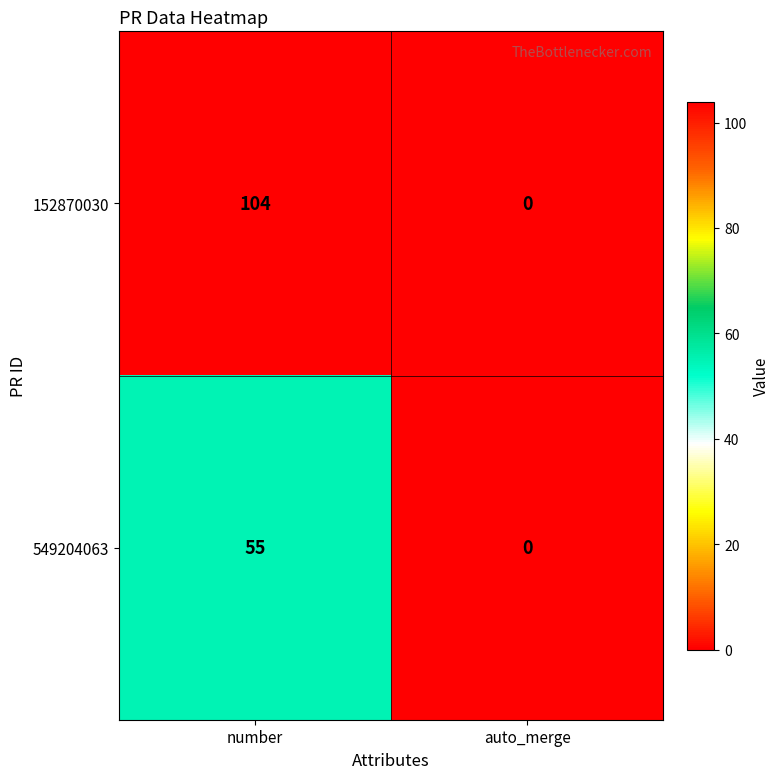

The 152870030 series shows 104 at number. True or false?

True